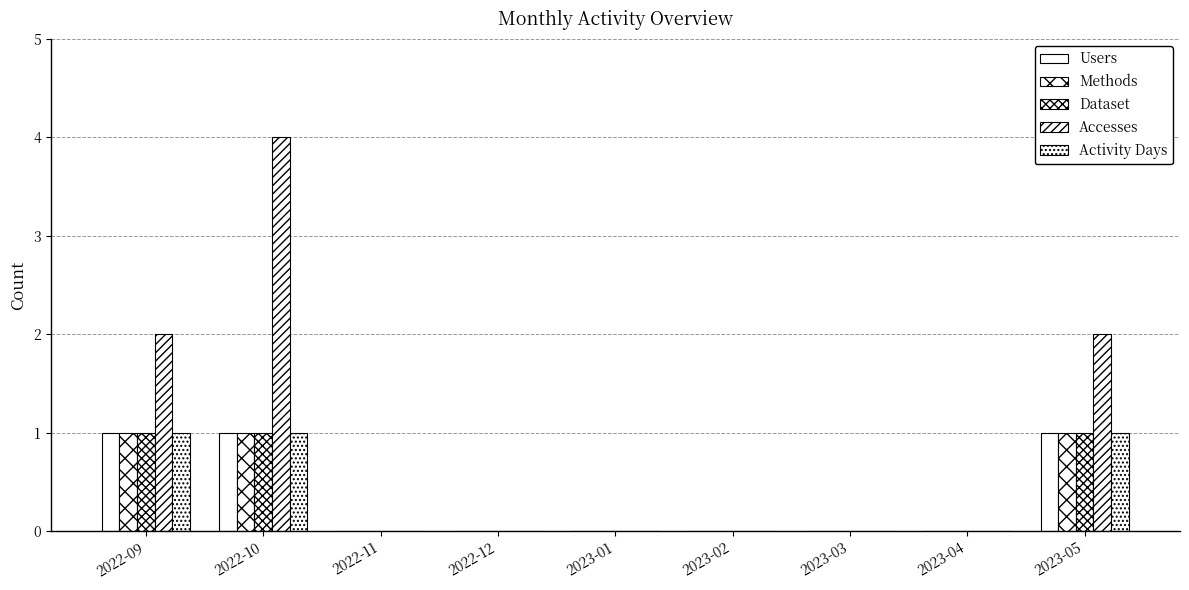

How many categories are shown in the chart?

9